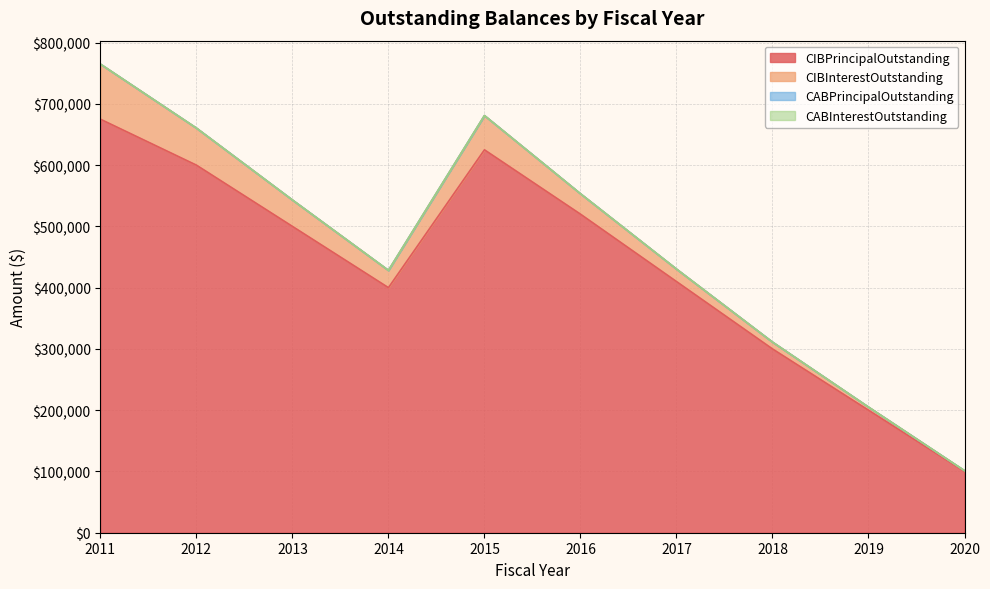

True or false: CIBPrincipalOutstanding and CIBInterestOutstanding intersect in this chart.

False